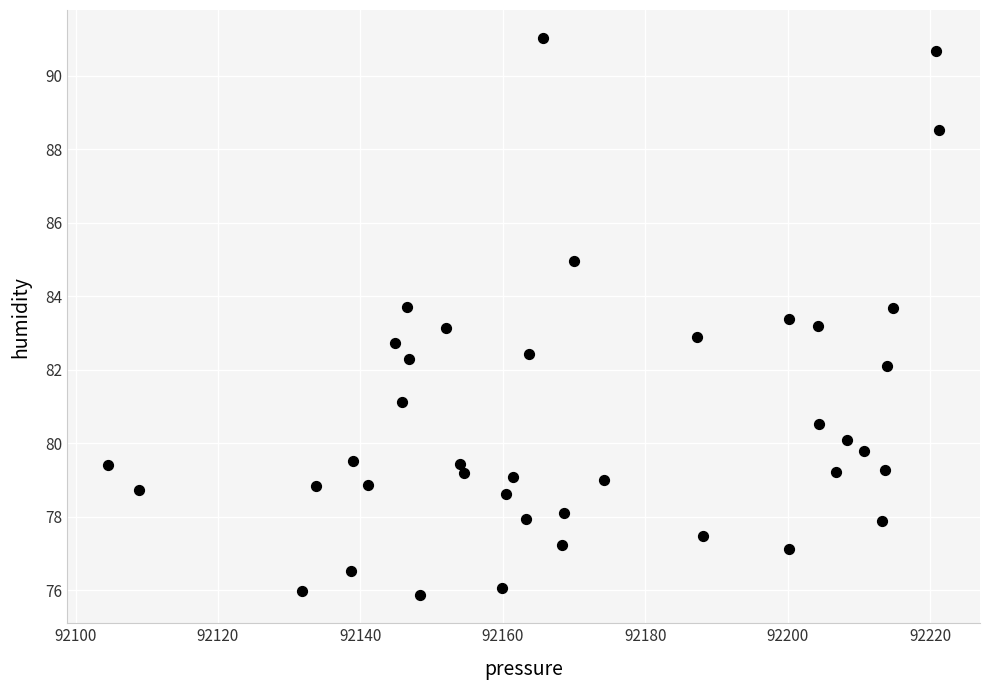

What is the range of X values (max minus min)?

116.6